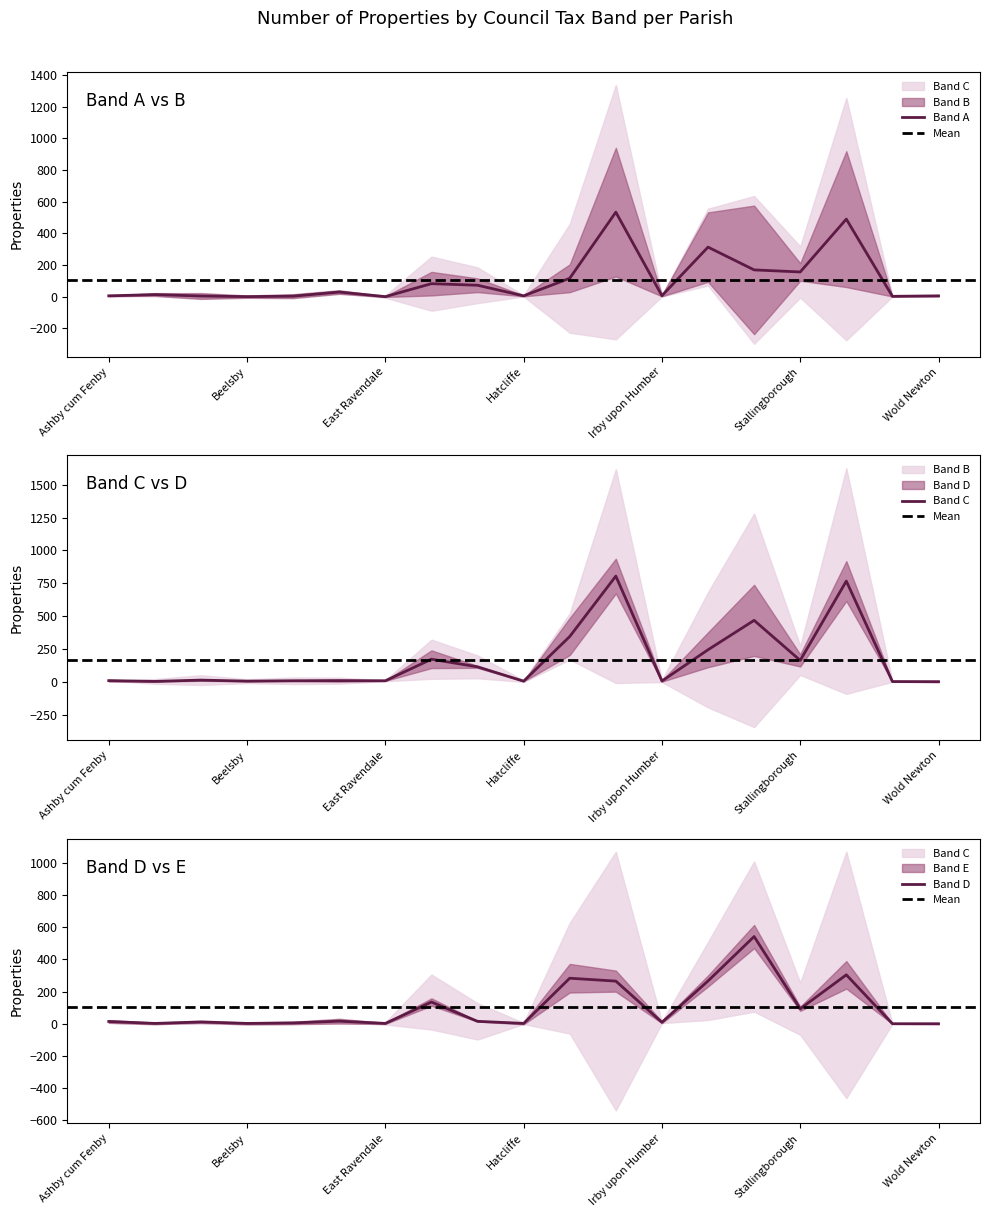

How many values in the Band A series exceed 13?

9